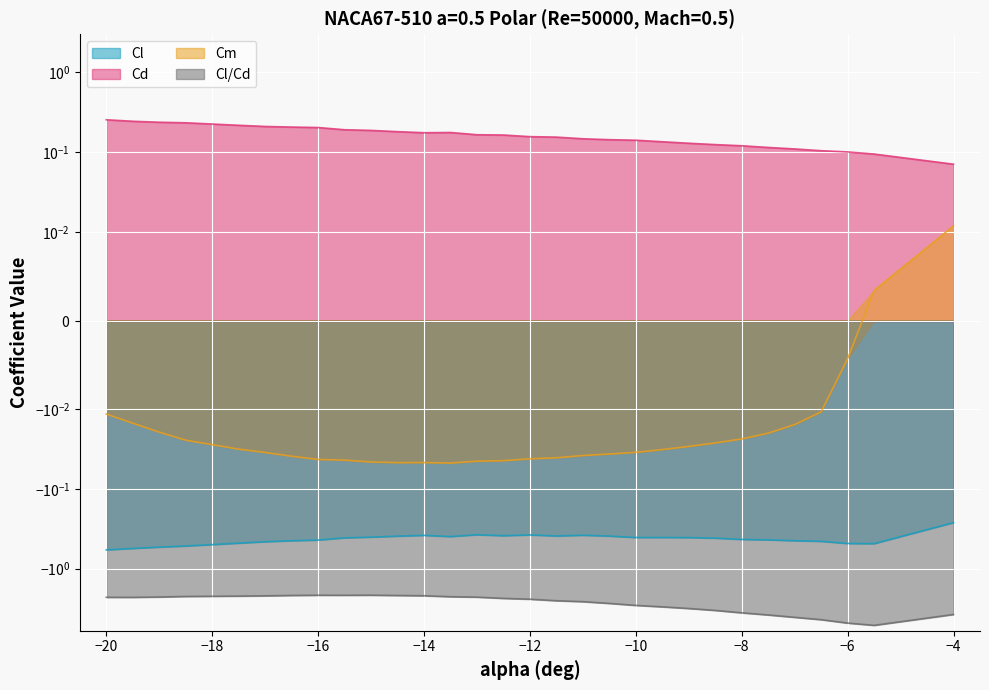

Where is the first local minimum for Cm?

-14.5